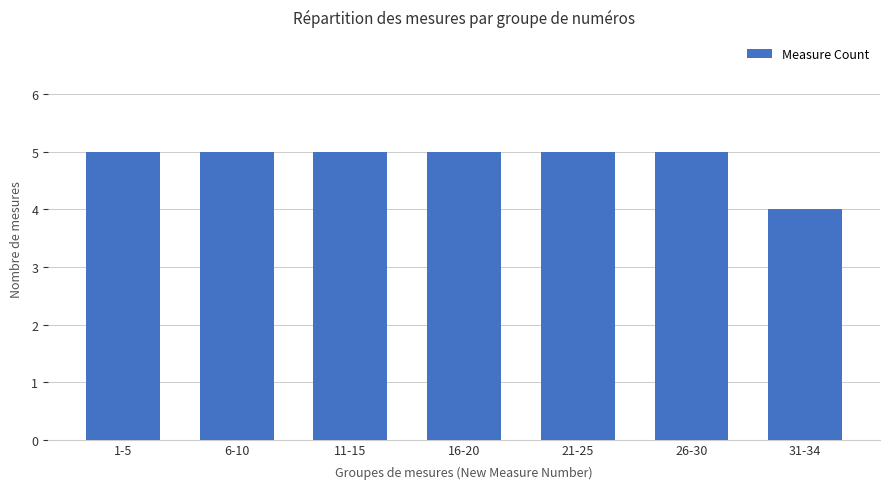

Reading left to right, list all the values displayed in this chart.

1-5=5	6-10=5	11-15=5	16-20=5	21-25=5	26-30=5	31-34=4